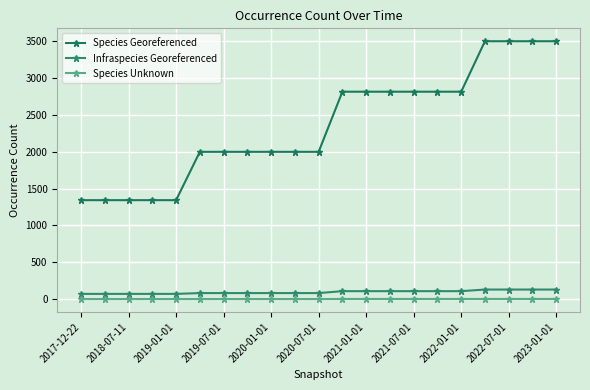

What is the maximum value for Species Unknown?

2